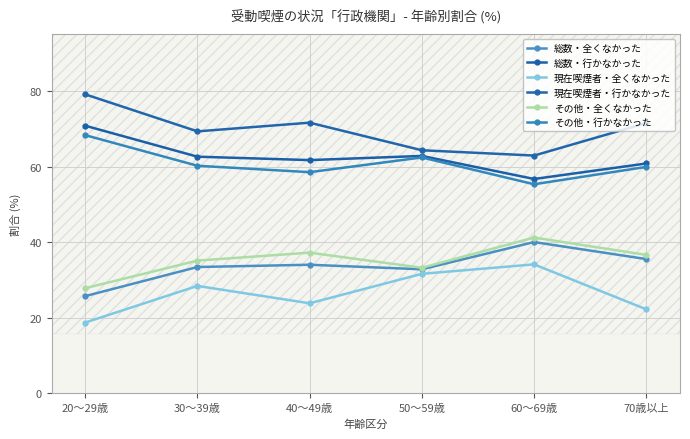

Which has a higher value, 50～59歳 or 20～29歳?

50～59歳